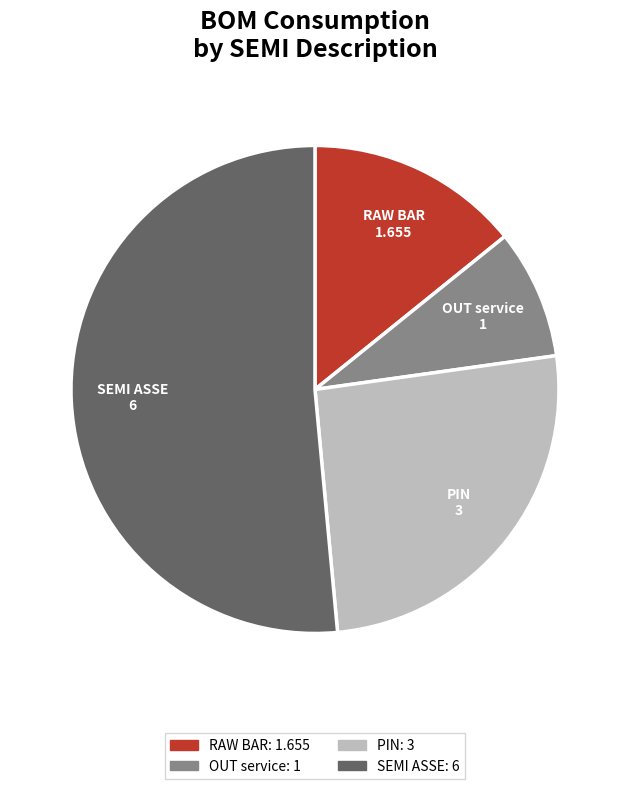

Does any single category account for the majority?

Yes